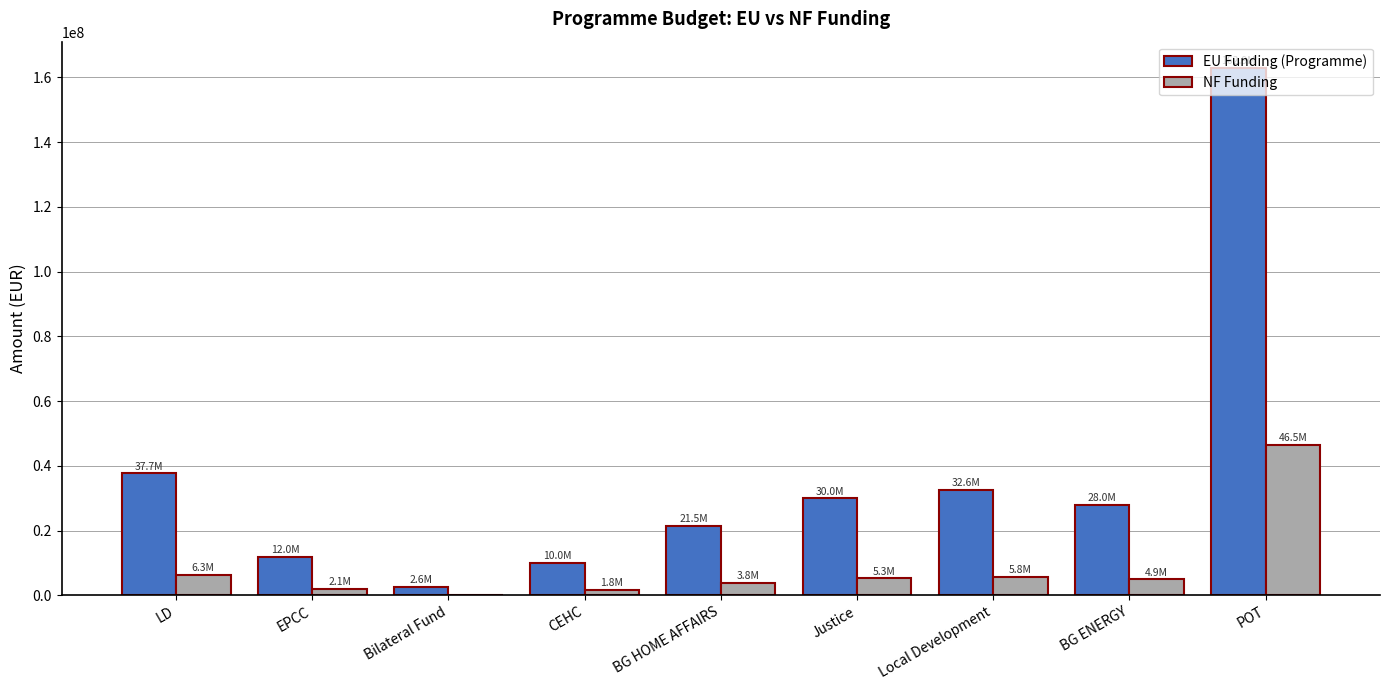

Which series has the widest spread of values?

EU Funding (Programme)